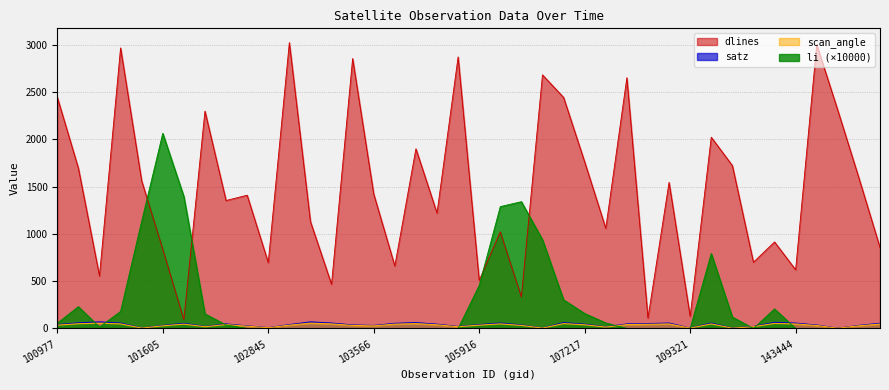

In dlines, how many points are higher than both neighbors (excluding endpoints)?

14